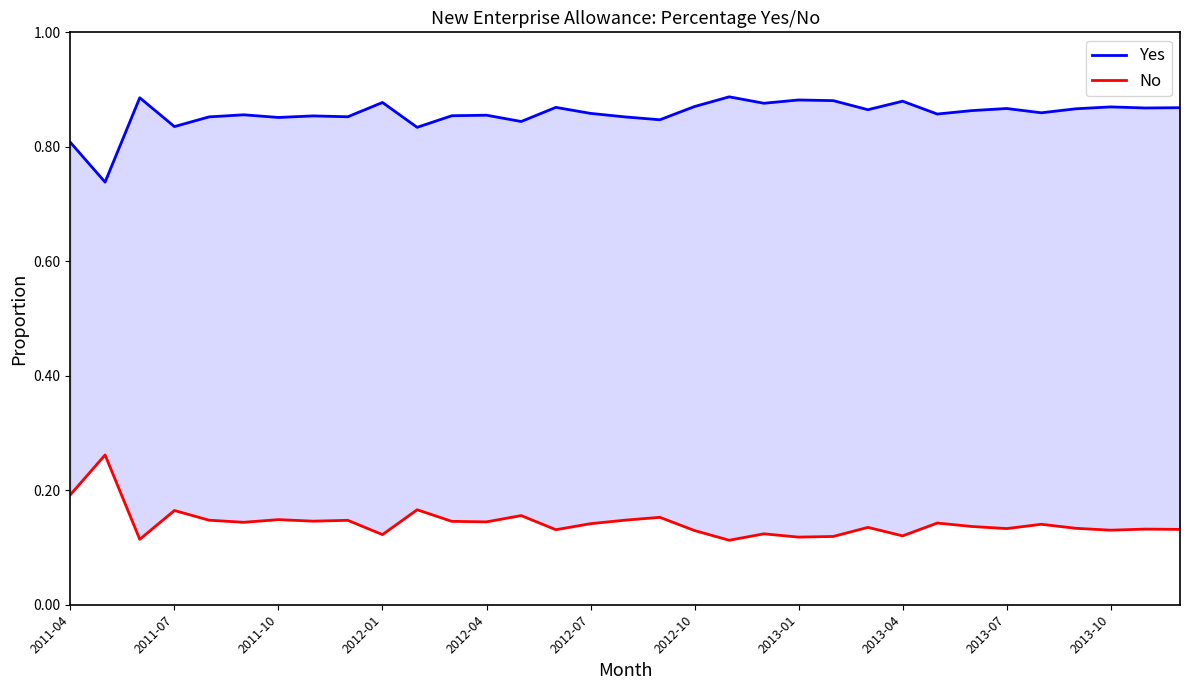

Reading left to right, extract all data points from this chart.

Yes: 0.8	0.7	0.9	0.8	0.9	0.9	0.9	0.9	0.9	0.9	0.8	0.9	0.9	0.8	0.9	0.9	0.9	0.8	0.9	0.9	0.9	0.9	0.9	0.9	0.9	0.9	0.9	0.9	0.9	0.9	0.9	0.9	0.9
No: 0.2	0.3	0.1	0.2	0.1	0.1	0.1	0.1	0.1	0.1	0.2	0.1	0.1	0.2	0.1	0.1	0.1	0.2	0.1	0.1	0.1	0.1	0.1	0.1	0.1	0.1	0.1	0.1	0.1	0.1	0.1	0.1	0.1